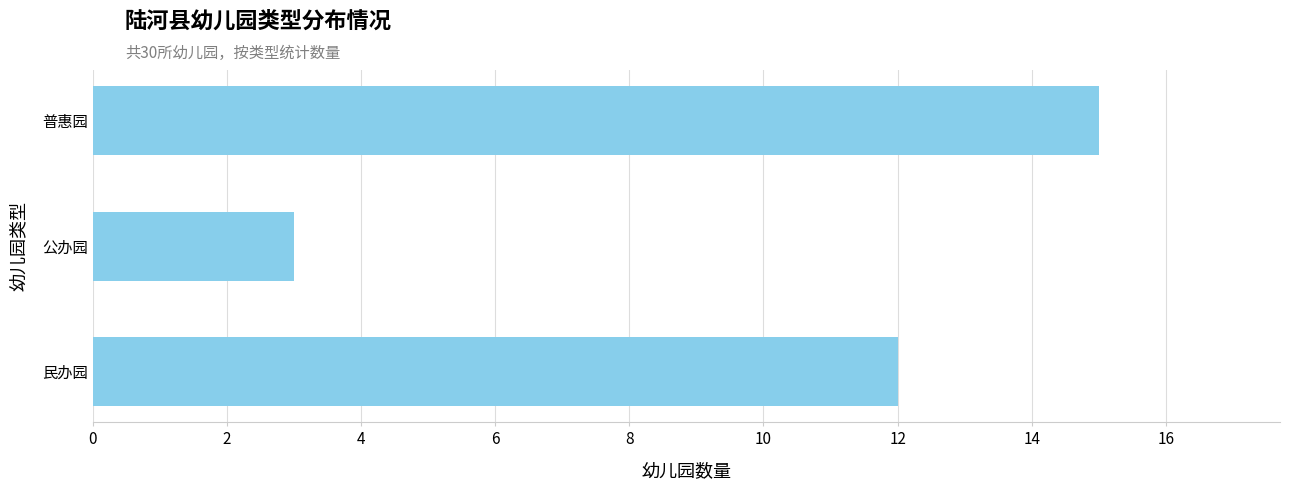

What is the ratio of the value at 普惠园 to the value at 公办园?

5.0